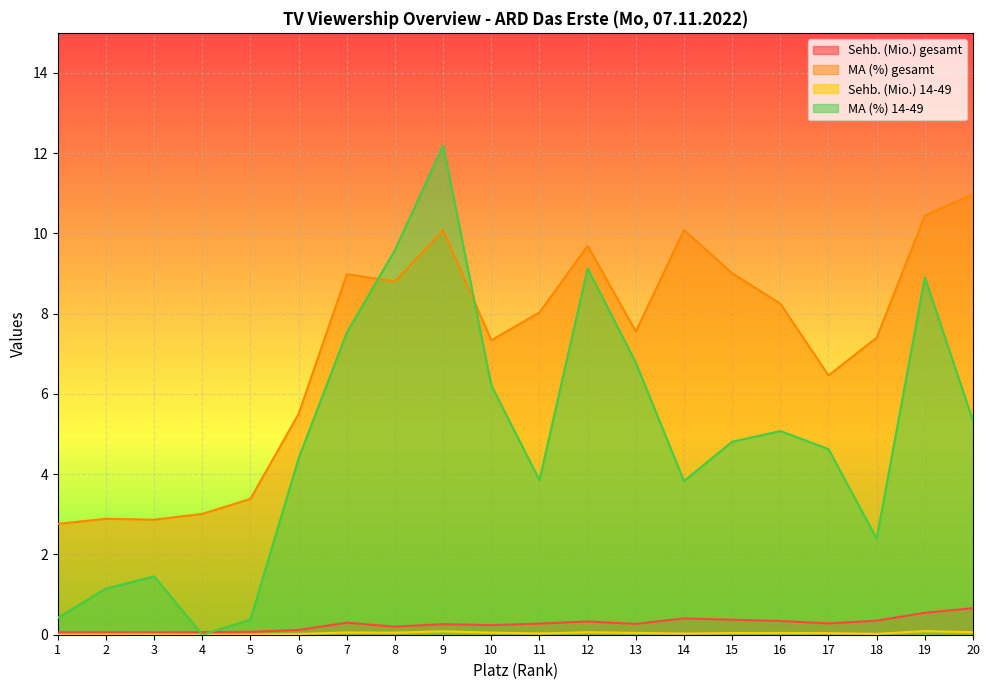

At which category is the sum across all series the highest?

9